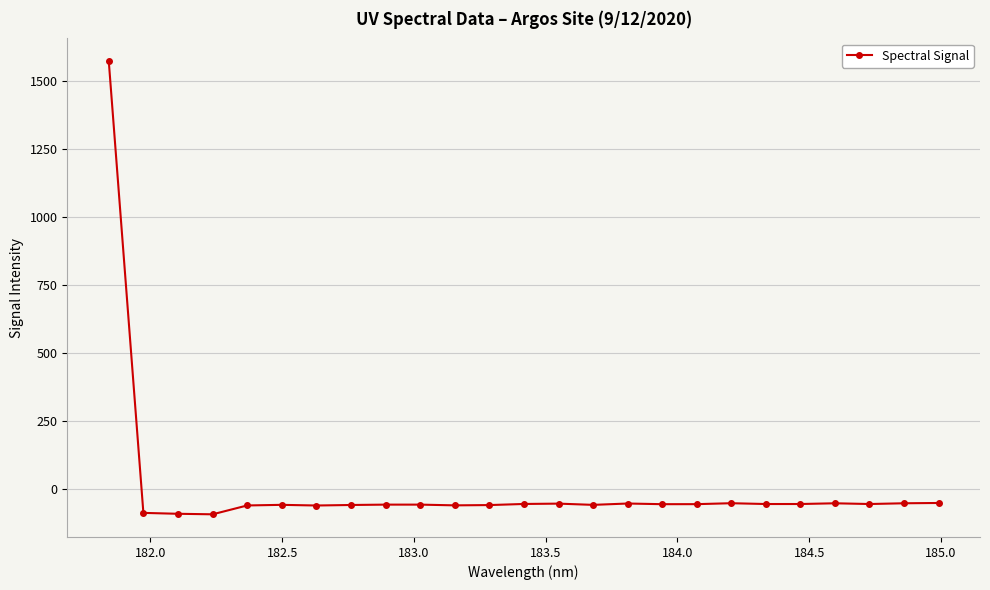

True or false: there are more than 2 points higher than both neighbors.

True